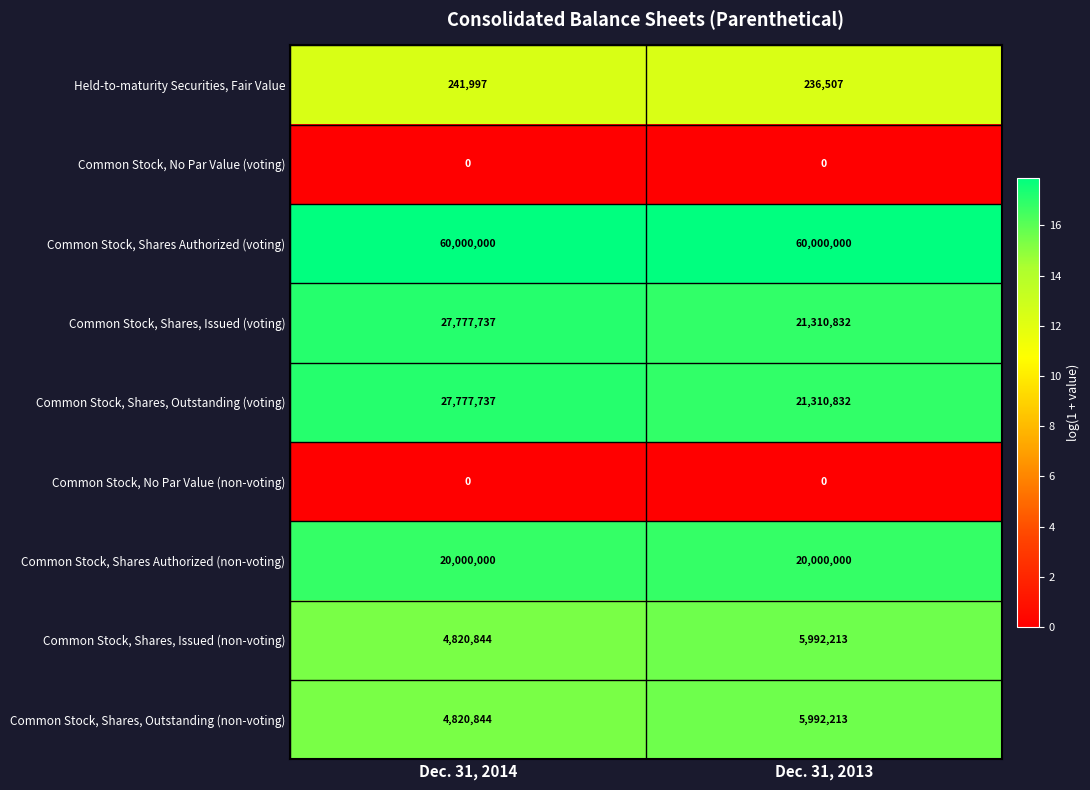

Reading left to right, transcribe all the data shown in this chart.

Held-to-maturity Securities, Fair Value: Dec. 31, 2014=241997	Dec. 31, 2013=236507
Common Stock, No Par Value (voting): Dec. 31, 2014=0	Dec. 31, 2013=0
Common Stock, Shares Authorized (voting): Dec. 31, 2014=60000000	Dec. 31, 2013=60000000
Common Stock, Shares, Issued (voting): Dec. 31, 2014=27777737	Dec. 31, 2013=21310832
Common Stock, Shares, Outstanding (voting): Dec. 31, 2014=27777737	Dec. 31, 2013=21310832
Common Stock, No Par Value (non-voting): Dec. 31, 2014=0	Dec. 31, 2013=0
Common Stock, Shares Authorized (non-voting): Dec. 31, 2014=20000000	Dec. 31, 2013=20000000
Common Stock, Shares, Issued (non-voting): Dec. 31, 2014=4820844	Dec. 31, 2013=5992213
Common Stock, Shares, Outstanding (non-voting): Dec. 31, 2014=4820844	Dec. 31, 2013=5992213